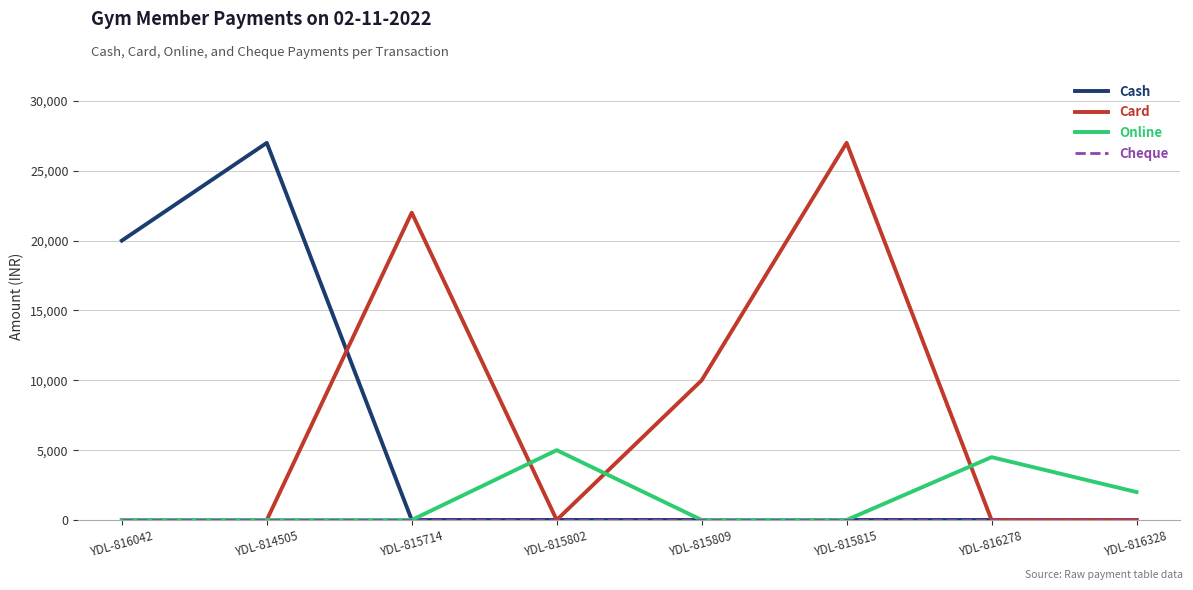

The Cash series shows 18895 at YDL-815802. True or false?

False